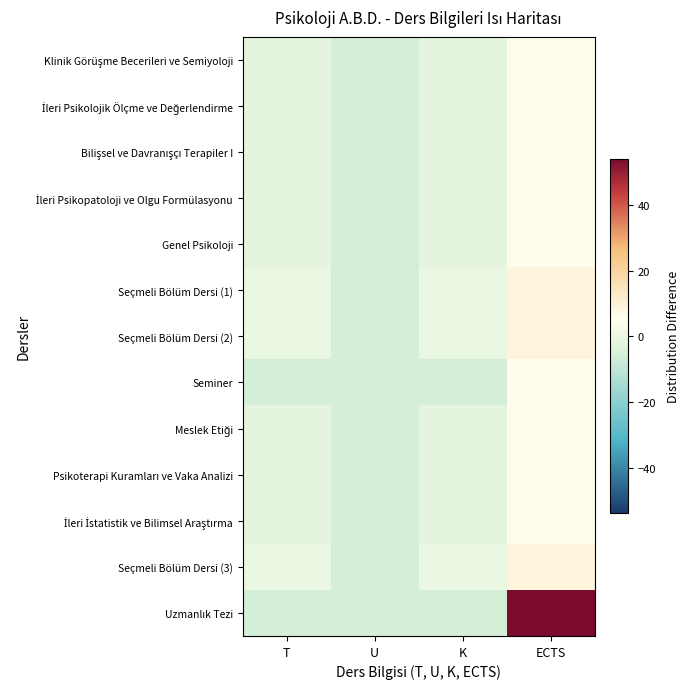

List the series in order of their peak value, highest first.

Uzmanlık Tezi, Seçmeli Bölüm Dersi (1), Seçmeli Bölüm Dersi (2), Seçmeli Bölüm Dersi (3), Klinik Görüşme Becerileri ve Semiyoloji, İleri Psikolojik Ölçme ve Değerlendirme, Bilişsel ve Davranışçı Terapiler I, İleri Psikopatoloji ve Olgu Formülasyonu, Genel Psikoloji, Seminer, Meslek Etiği, Psikoterapi Kuramları ve Vaka Analizi, İleri İstatistik ve Bilimsel Araştırma